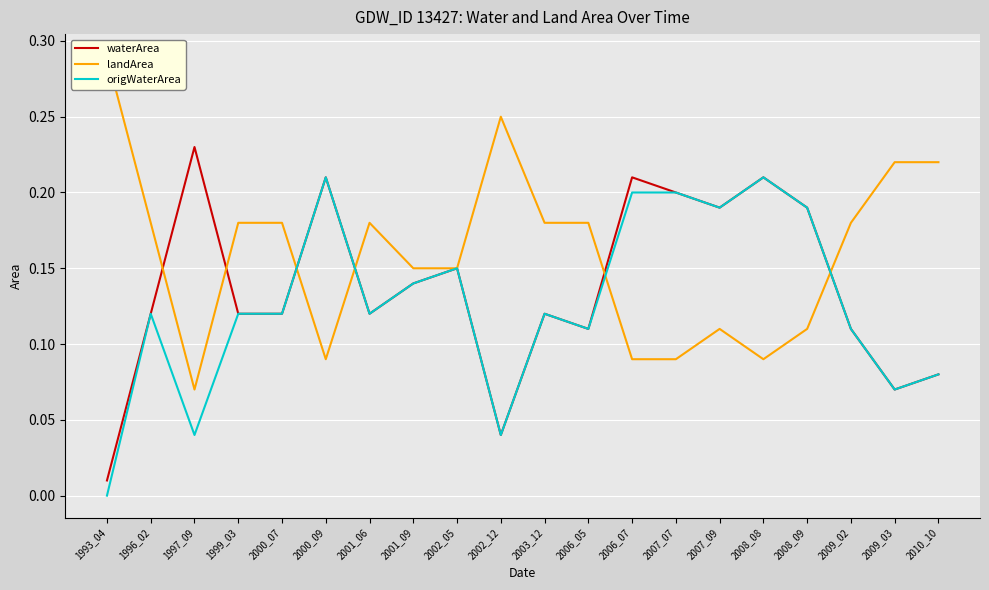

At how many categories does at least one series exceed 0?

20